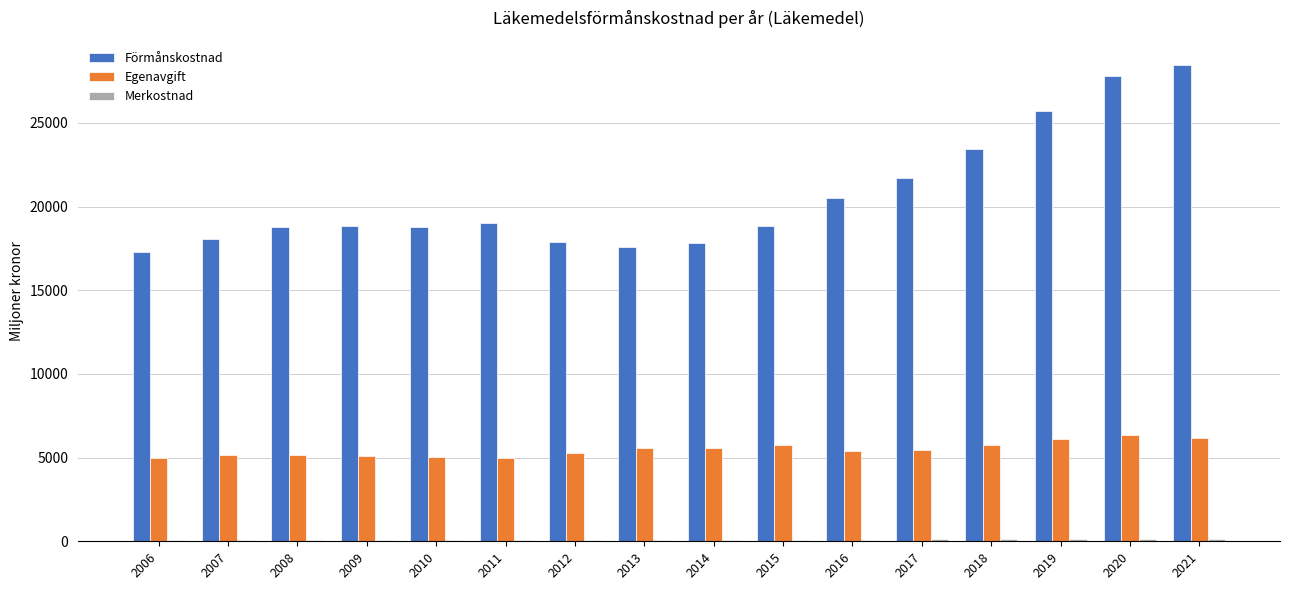

How many distinct data groups are displayed?

3